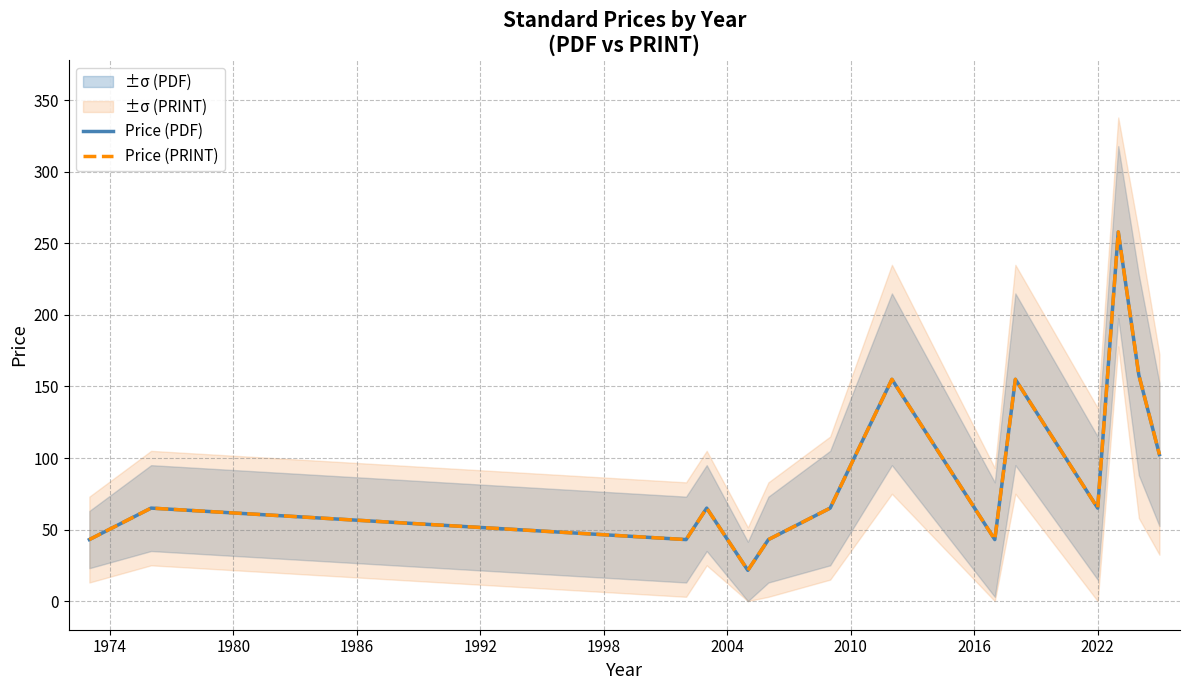

Is the value of Price (PRINT) at 2016 greater than the value of Price (PDF) at 2028?

No